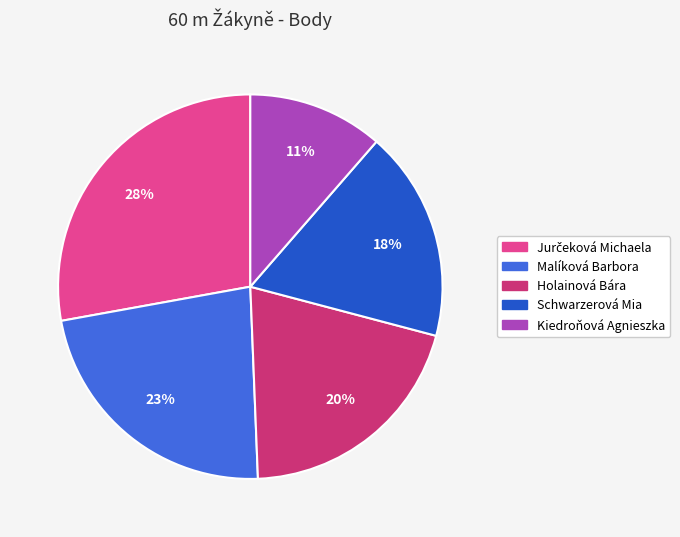

How many segments does this pie chart have?

5